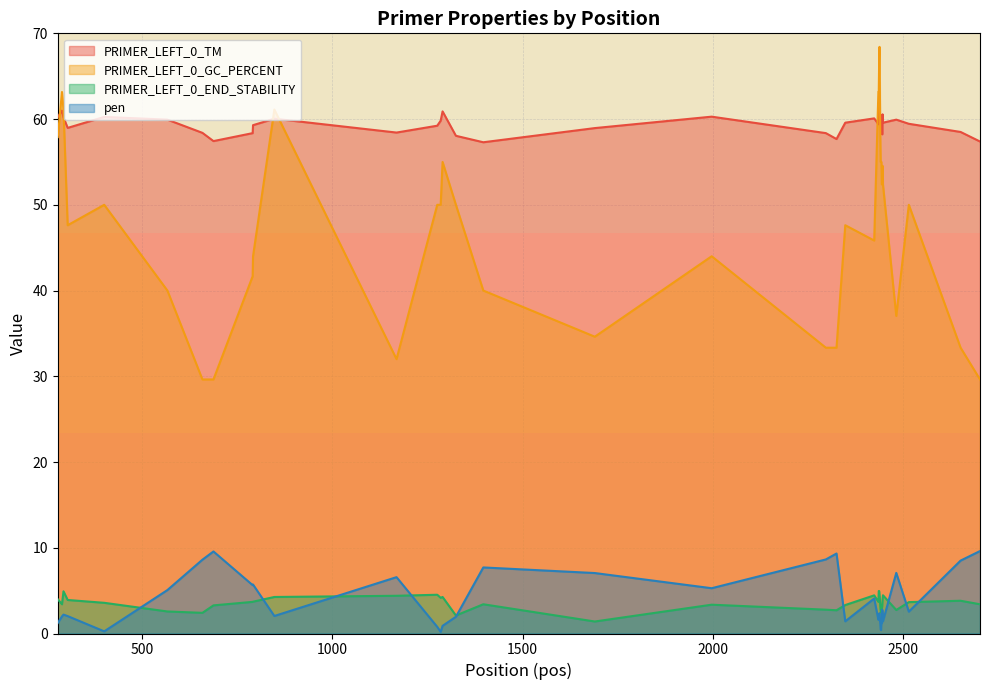

The value of PRIMER_LEFT_0_END_STABILITY at 2437 is 5.0. True or false?

True